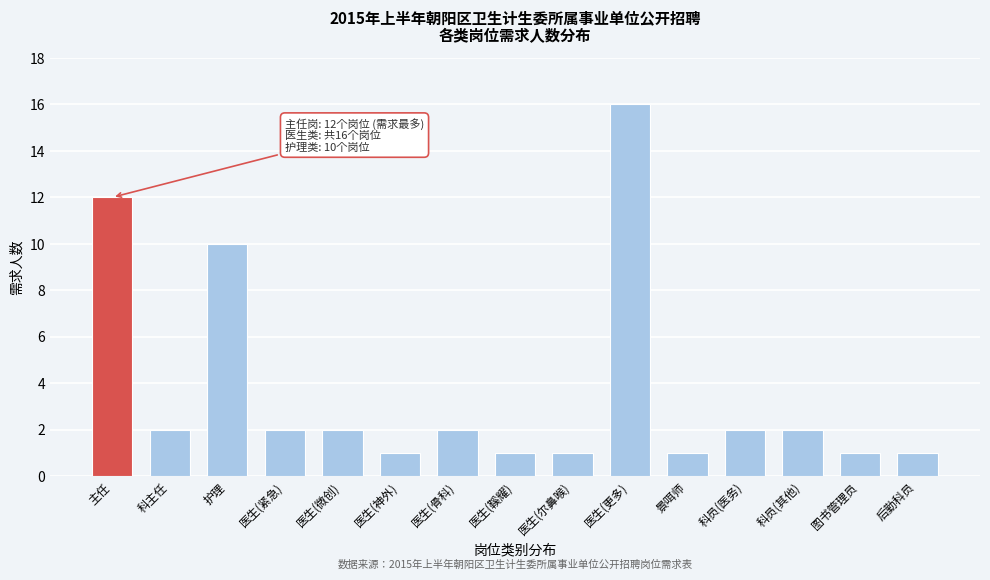

Reading right to left, extract all data points from this chart.

后勤科员=1	图书管理员=1	科员(其他)=2	科员(医务)=2	景咡师=1	医生(更多)=16	医生(尔鼻喉)=1	医生(鞵耀)=1	医生(骨科)=2	医生(神外)=1	医生(微创)=2	医生(紧急)=2	护理=10	科主任=2	主任=12